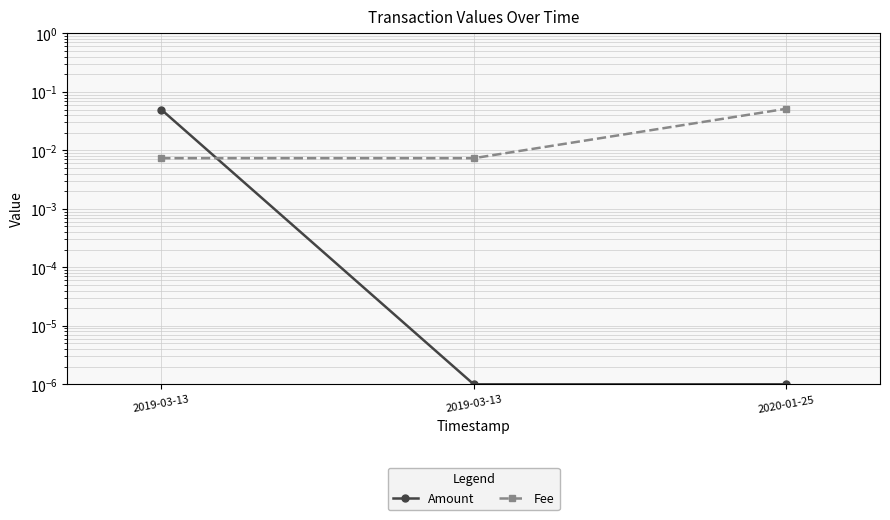

What are all the series names shown in the legend?

Amount, Fee